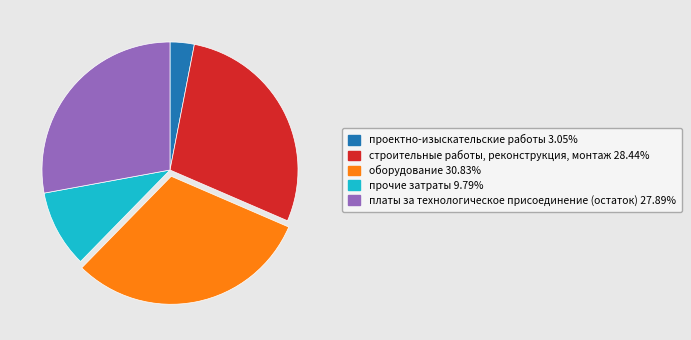

Is there any slice that represents more than half of the pie?

No